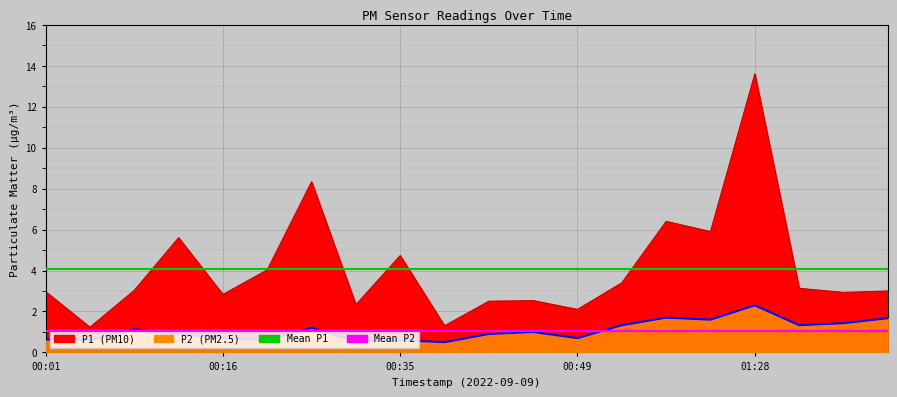

What is the approximate value of Mean P1 at 00:16?

4.1